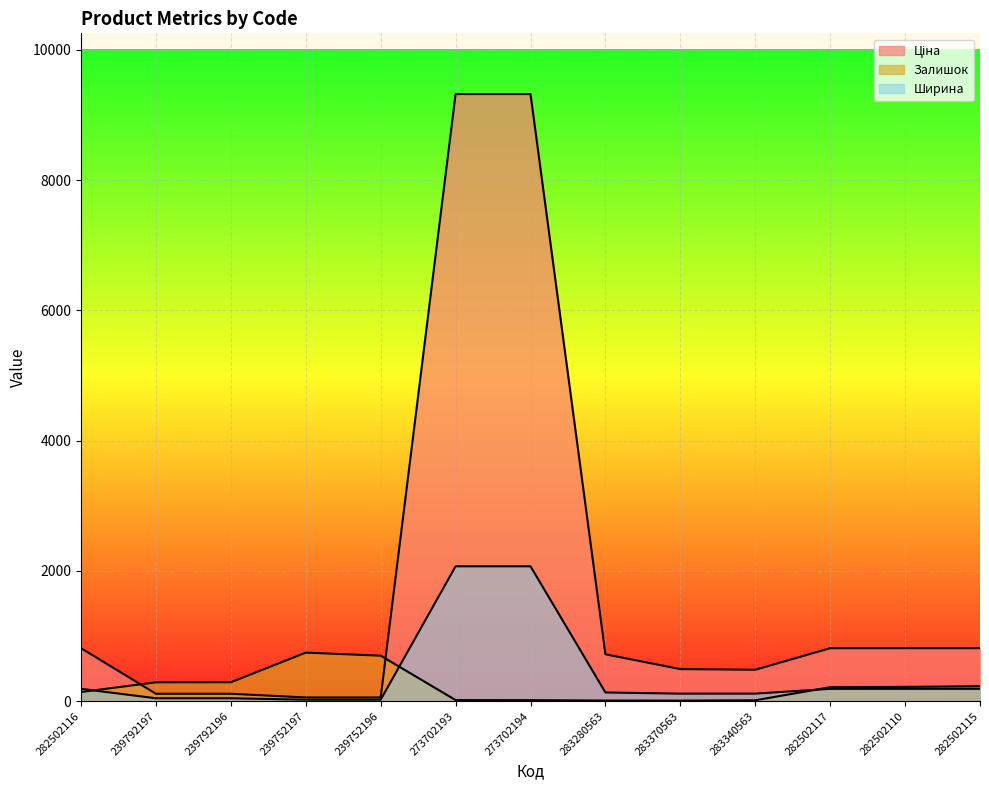

What is the sum of the Залишок values at 283370563 and 282502115?

237.0